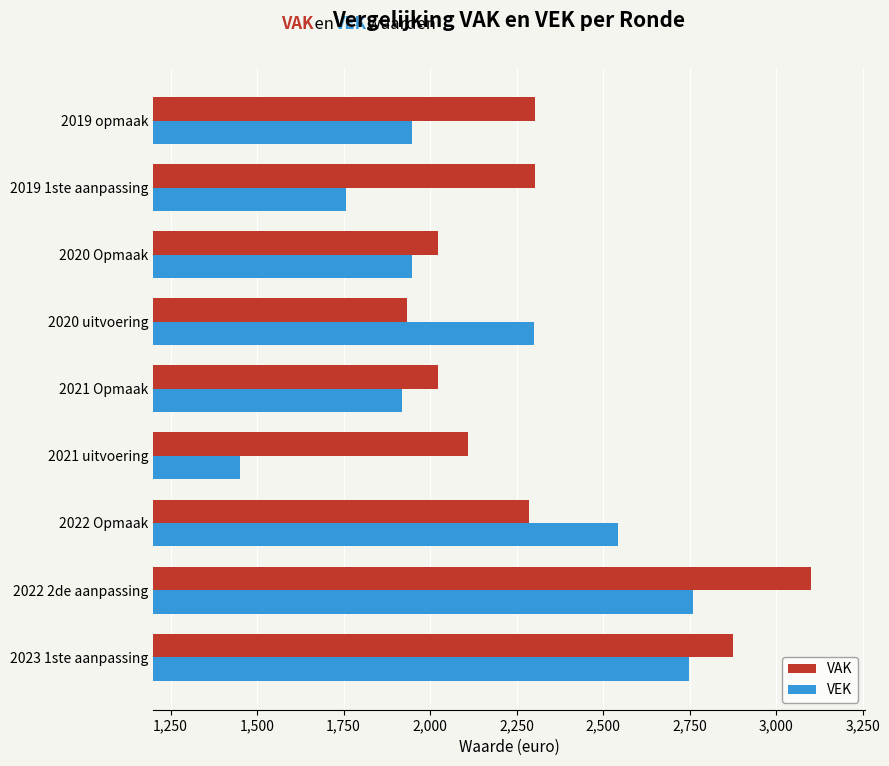

What is the average value of the VEK series?

2153